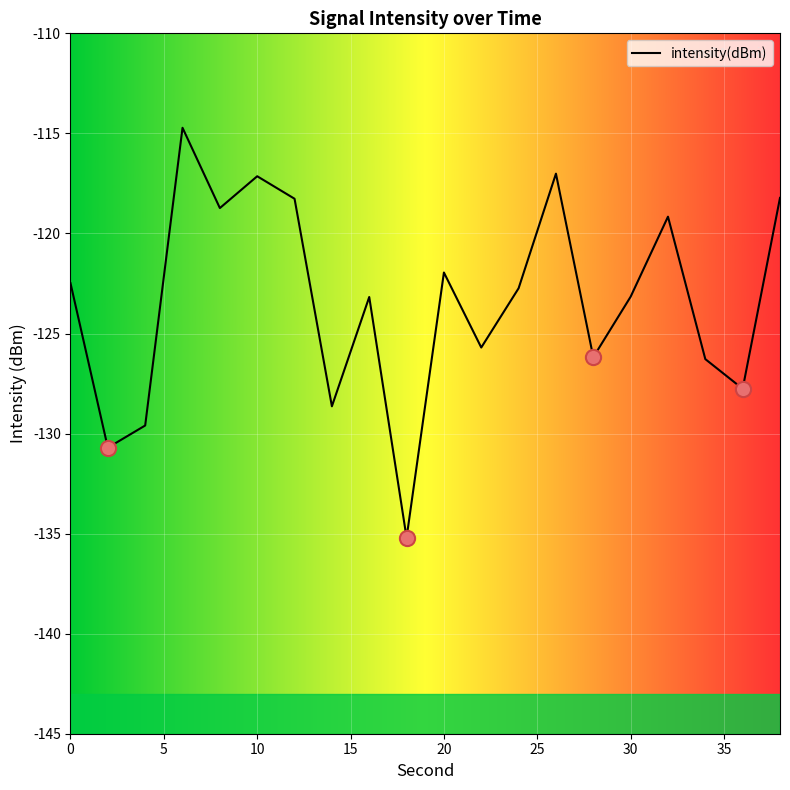

What is the smallest value displayed?

-135.2